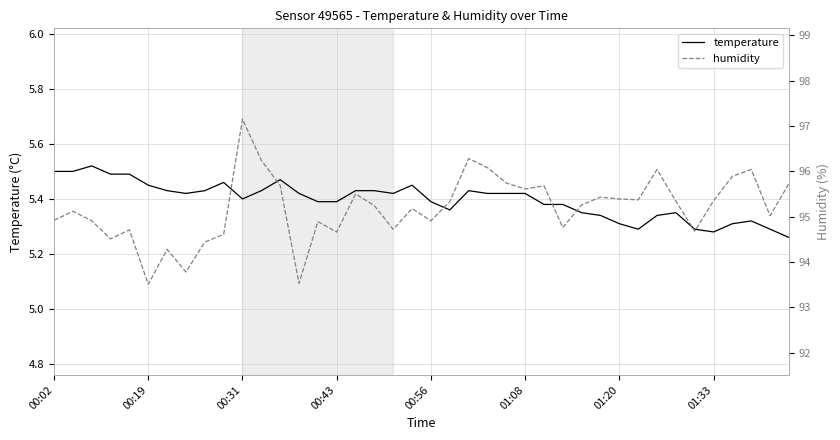

True or false: humidity and temperature cross at least once.

False